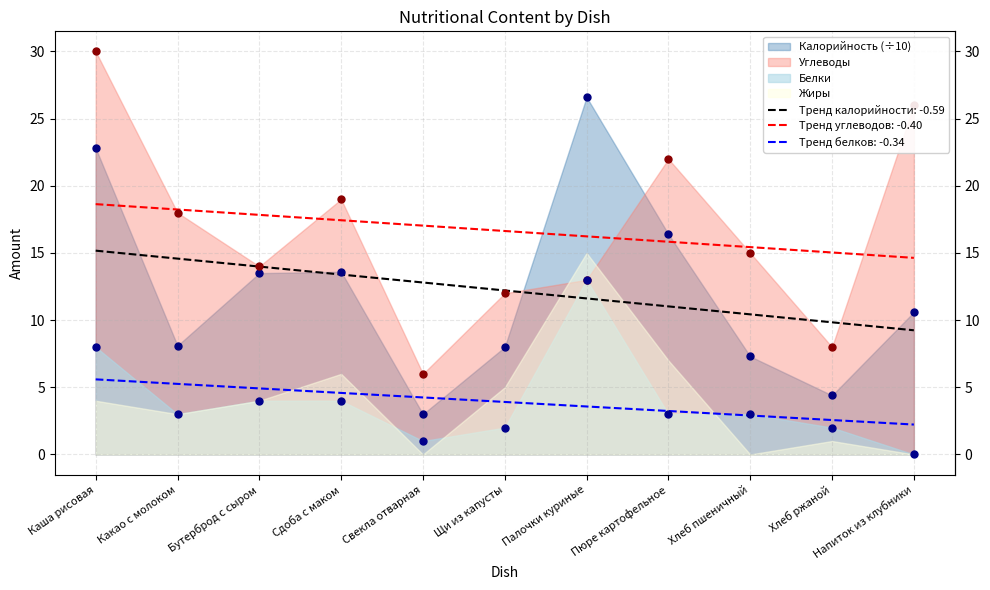

Which series has the largest total across all categories?

Углеводы